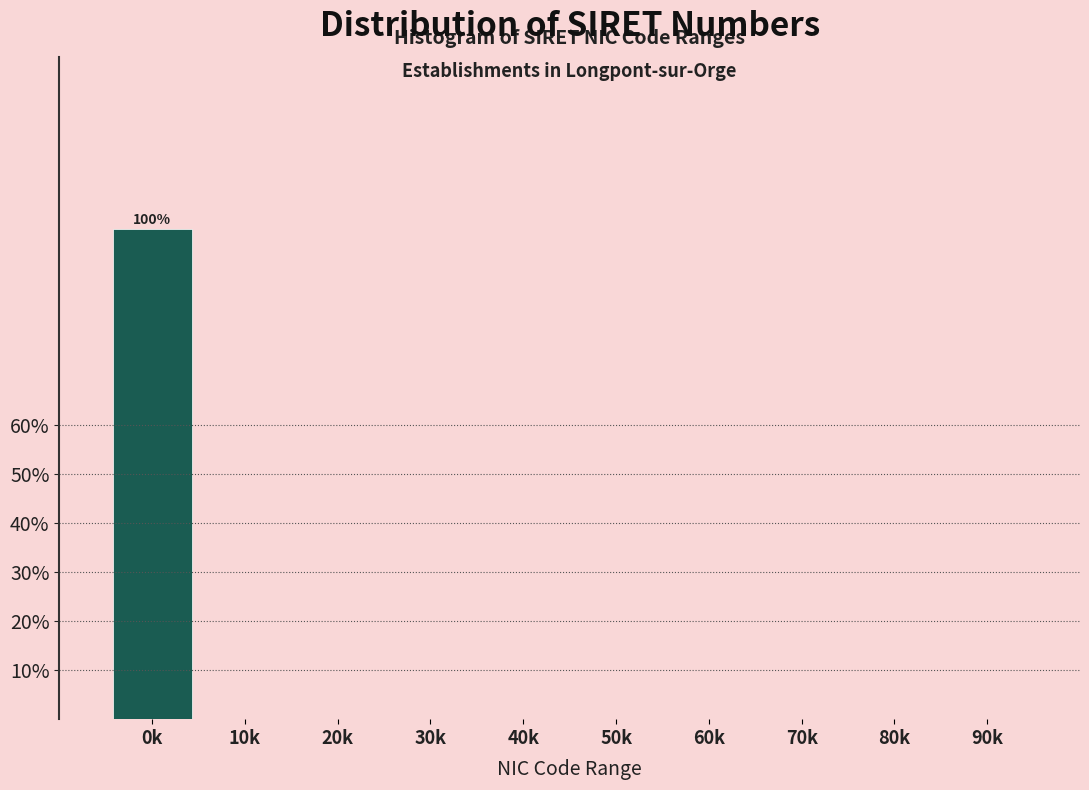

Reading left to right, extract all data points from this chart.

0k=100	10k=0	20k=0	30k=0	40k=0	50k=0	60k=0	70k=0	80k=0	90k=0